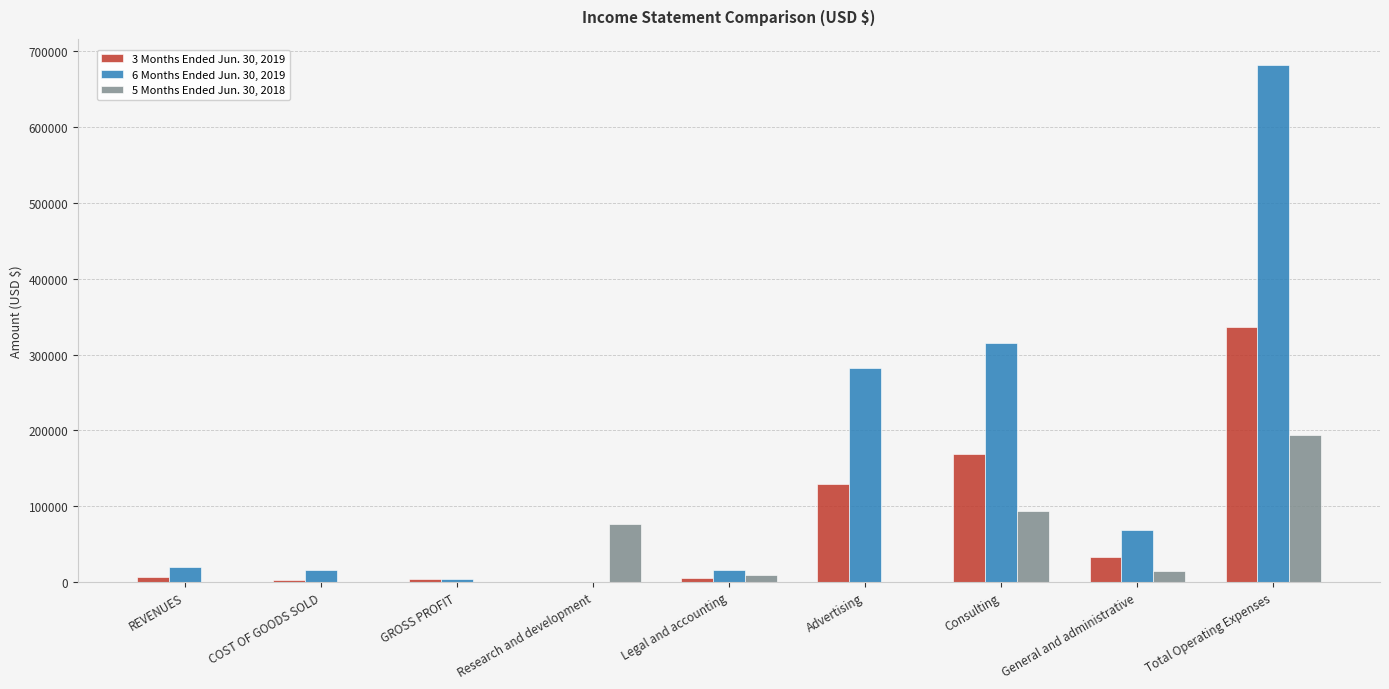

At which label does 5 Months Ended Jun. 30, 2018 reach its peak?

Total Operating Expenses